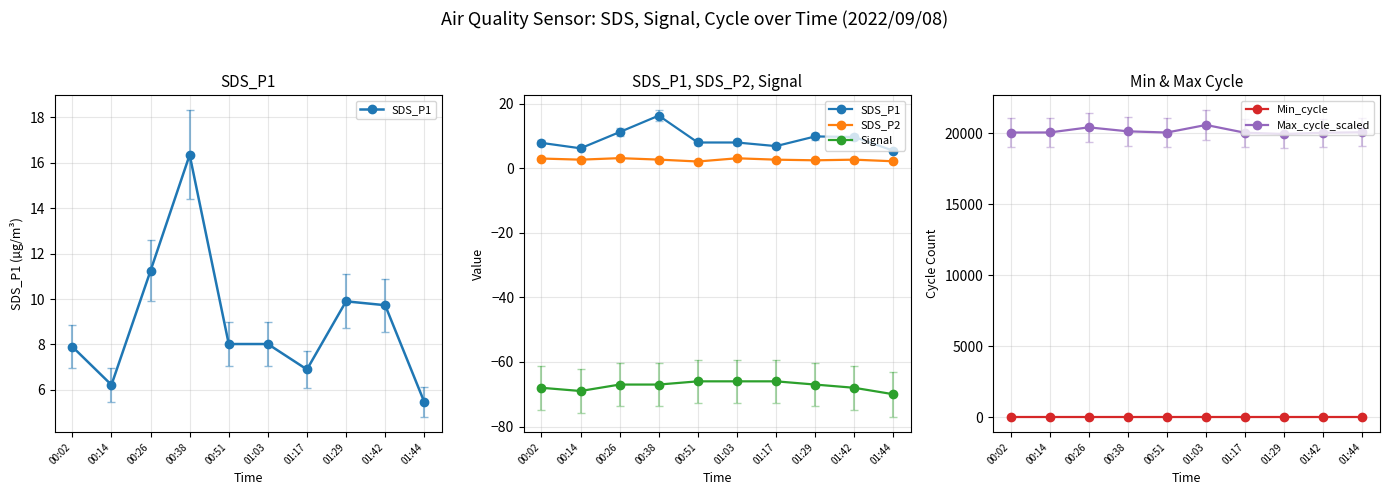

How many lines are shown in the chart?

5